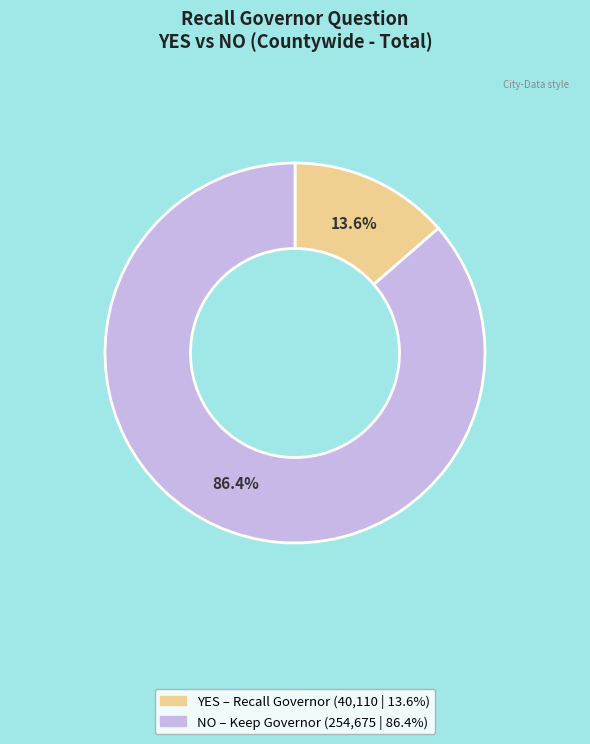

Is there any slice that represents more than half of the pie?

Yes